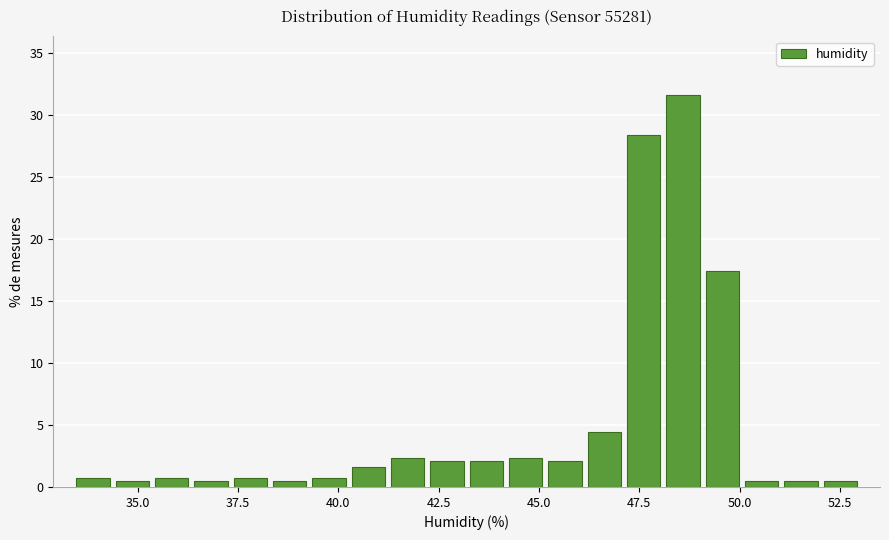

Around what value on the x-axis is the tallest bar? Give the approximate position of its centre, as read against the axis.

48.5